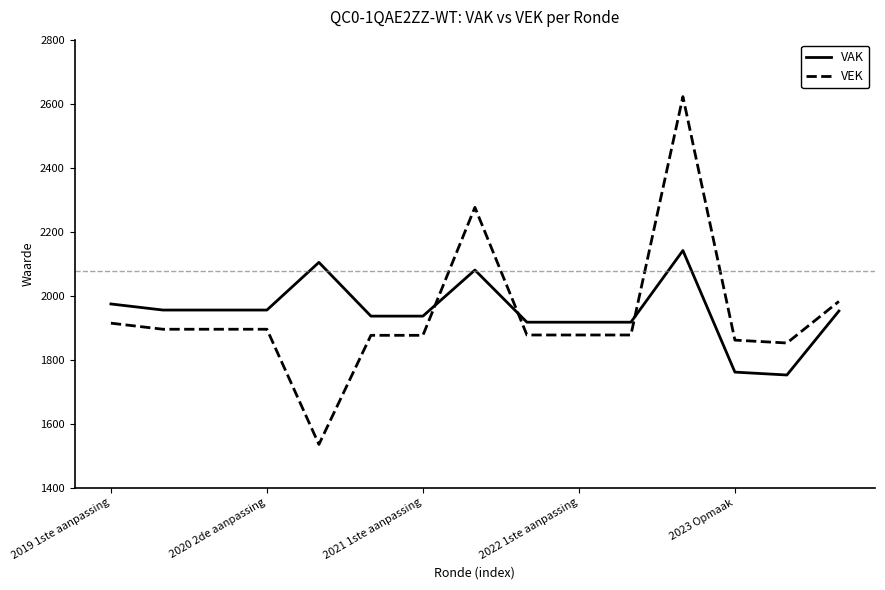

What are all the series names shown in the legend?

VAK, VEK